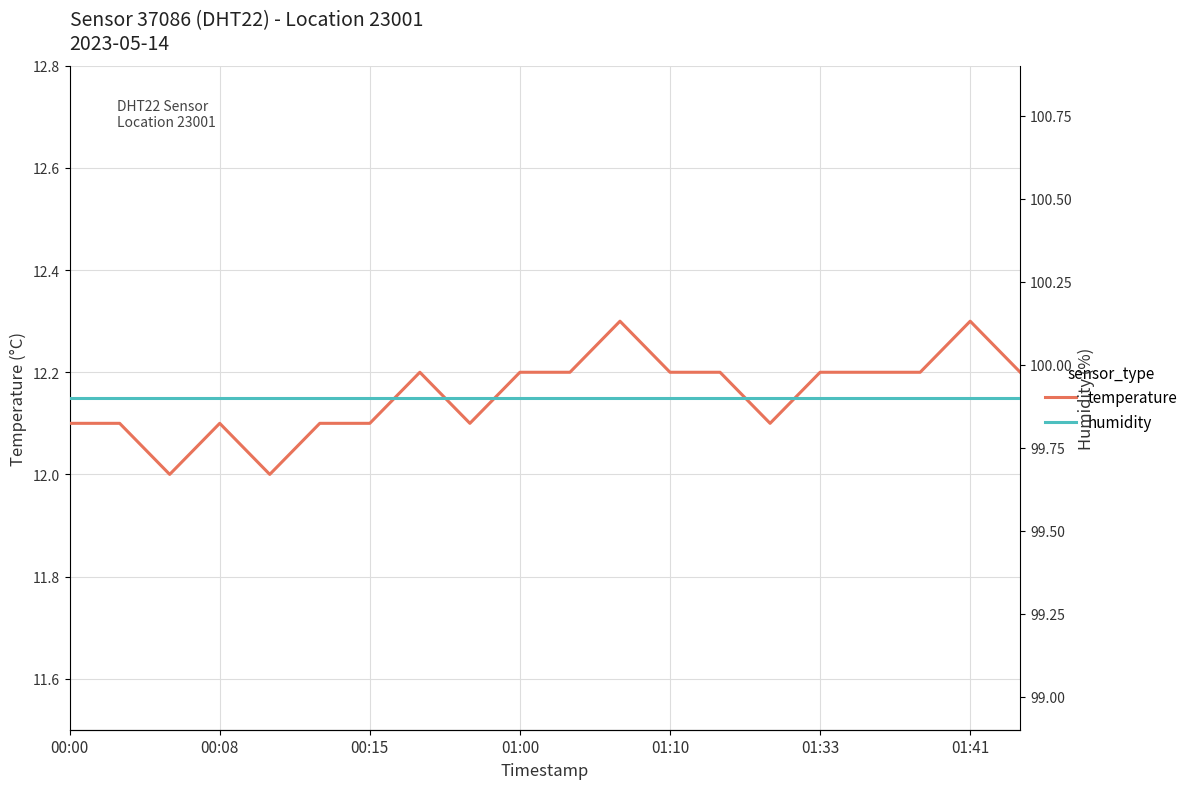

True or false: temperature has a value of 5.2 at 01:41.

False